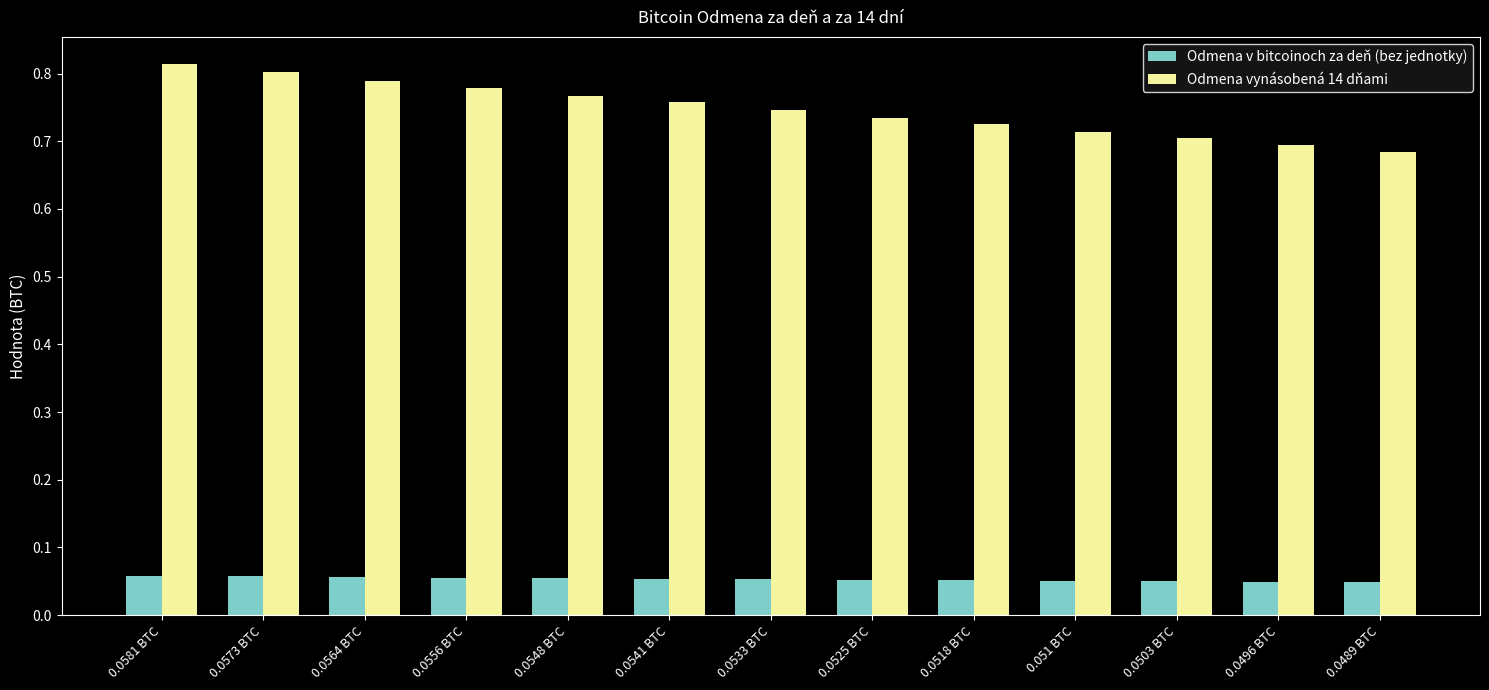

At how many categories does at least one series exceed 0?

13